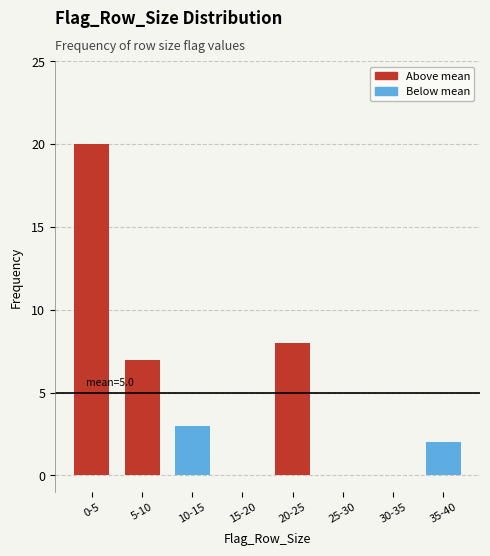

Reading left to right, what are all the values shown in this chart?

0-5=20	5-10=7	10-15=3	15-20=0	20-25=8	25-30=0	30-35=0	35-40=2